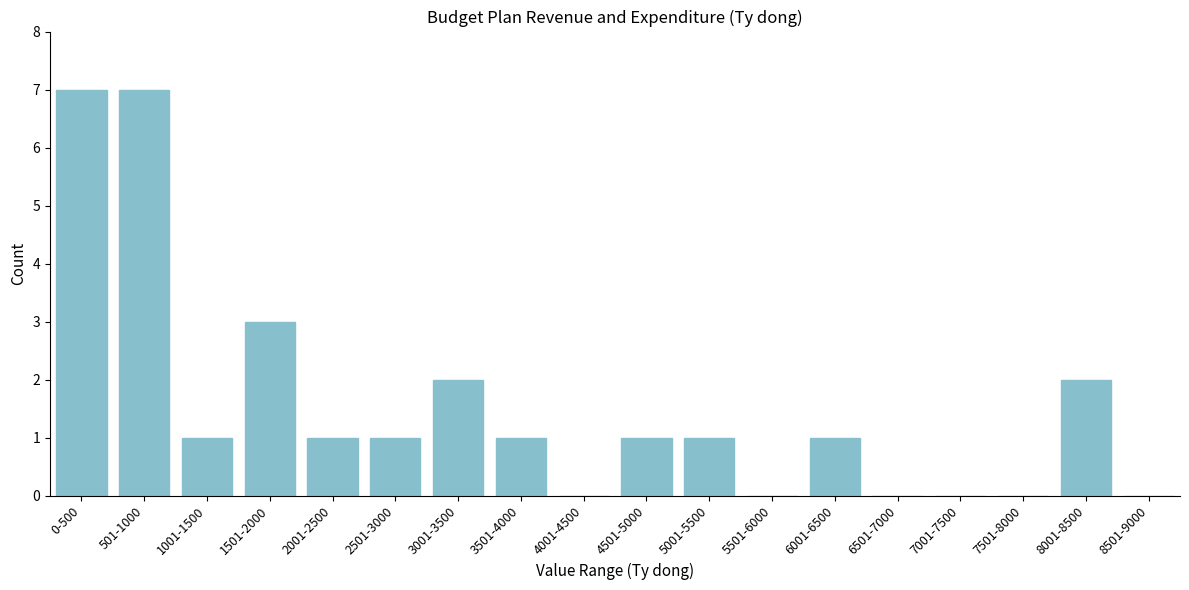

Reading left to right, extract all data points from this chart.

0-500=7	501-1000=7	1001-1500=1	1501-2000=3	2001-2500=1	2501-3000=1	3001-3500=2	3501-4000=1	4001-4500=0	4501-5000=1	5001-5500=1	5501-6000=0	6001-6500=1	6501-7000=0	7001-7500=0	7501-8000=0	8001-8500=2	8501-9000=0